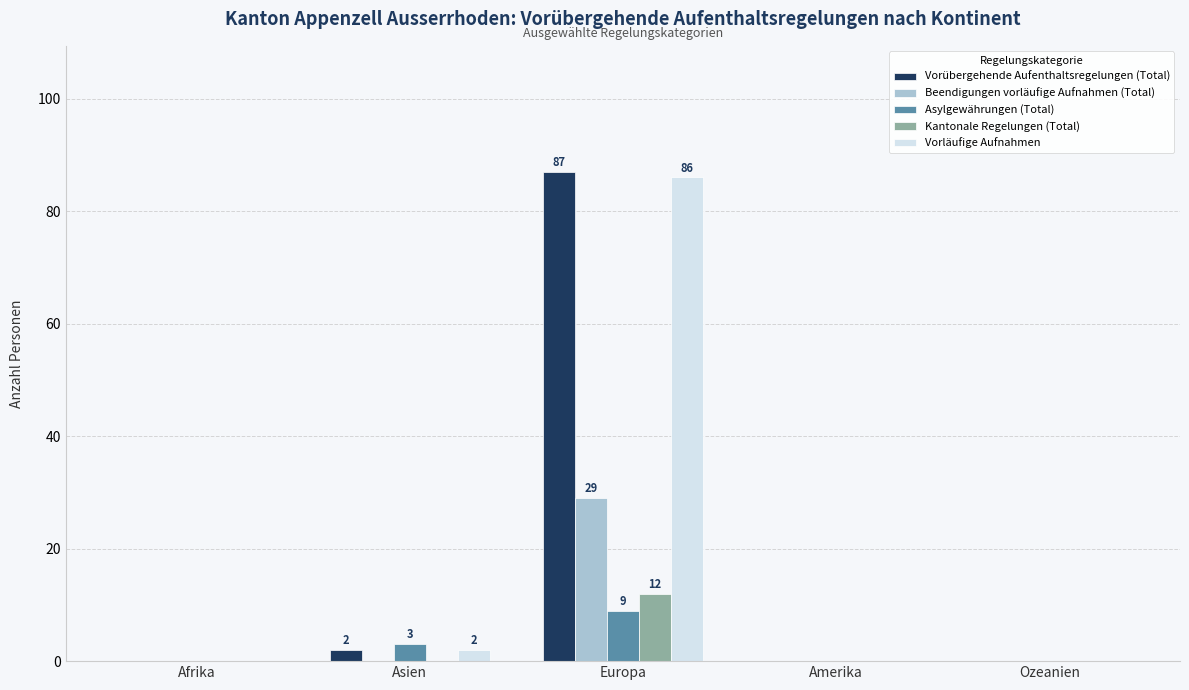

True or false: Beendigungen vorläufige Aufnahmen (Total) has a value of -13 at Asien.

False